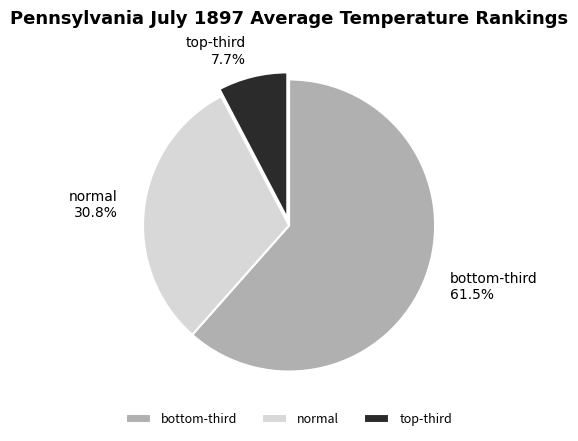

Is there any slice that represents more than half of the pie?

Yes